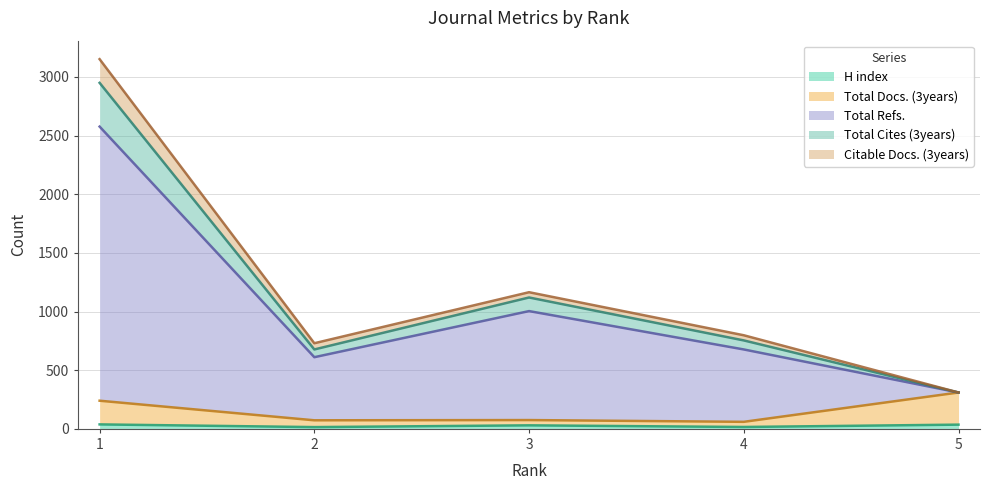

What are all the series names shown in the legend?

H index, Total Docs. (3years), Total Refs., Total Cites (3years), Citable Docs. (3years)